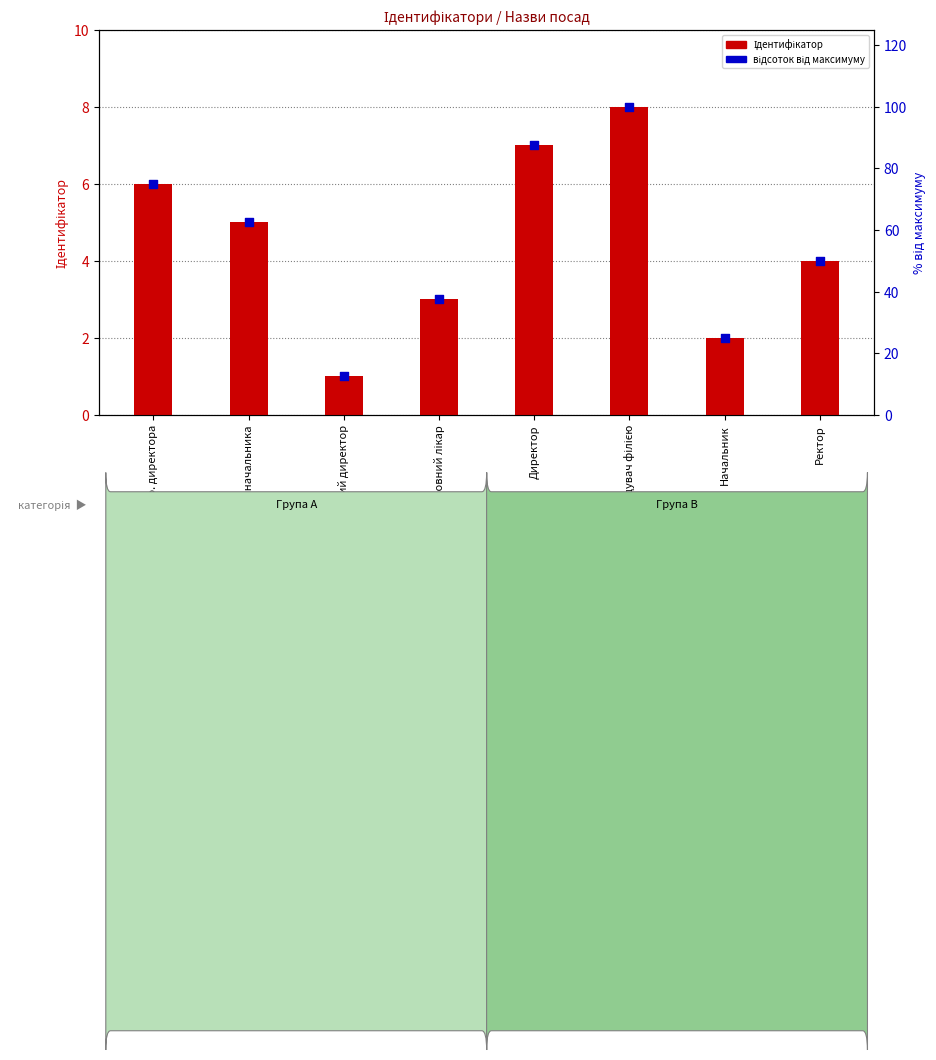

At how many categories does at least one series exceed 47?

5